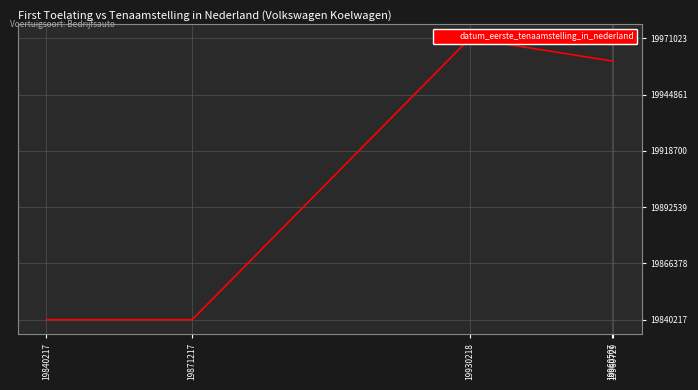

True or false: there are more than 0 points higher than both neighbors.

True